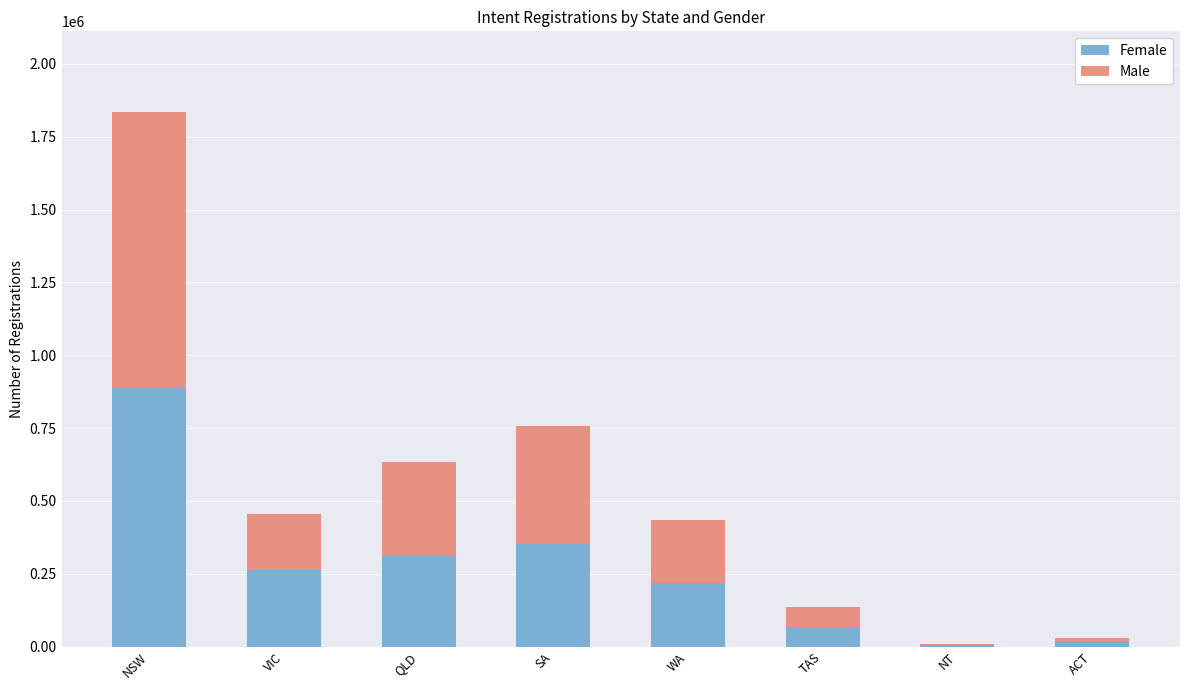

At which category is the sum across all series the highest?

NSW